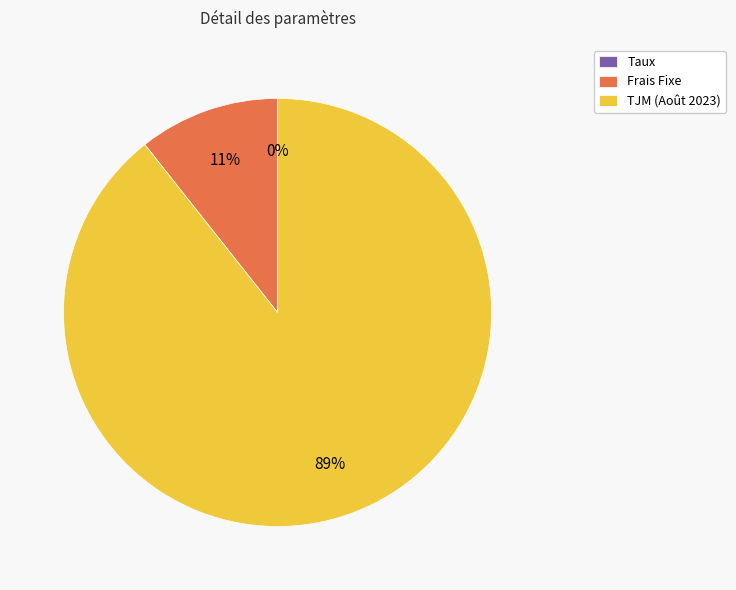

The TJM (Août 2023) slice represents 89% of the pie. True or false?

True